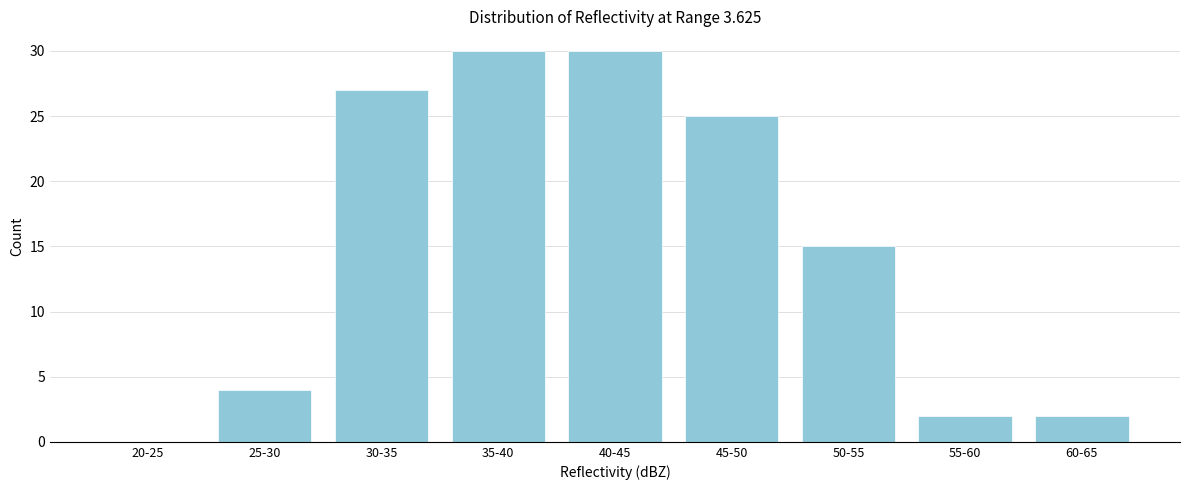

Reading right to left, extract all data points from this chart.

60-65=2	55-60=2	50-55=15	45-50=25	40-45=30	35-40=30	30-35=27	25-30=4	20-25=0